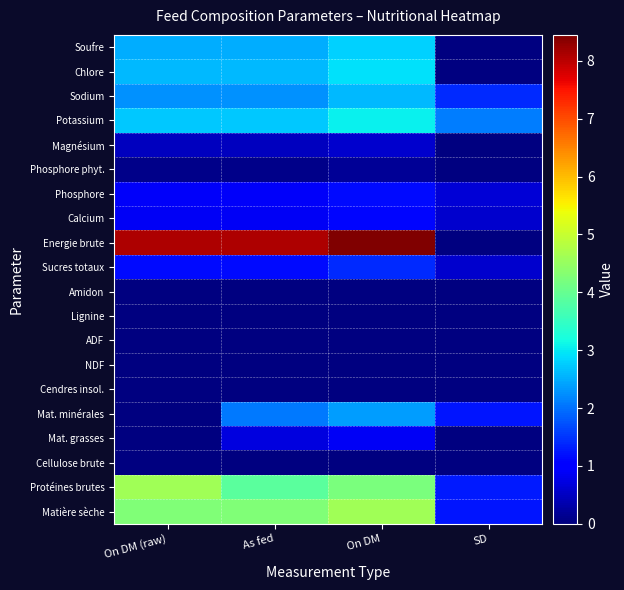

Reading right to left, extract all data points from this chart.

Matière sèche: SD=1.2	On DM=4.6	As fed=4.3	On DM (raw)=4.3
Protéines brutes: SD=1.3	On DM=4.2	As fed=3.9	On DM (raw)=4.6
Cellulose brute: SD=0.0	On DM=0.0	As fed=0.0	On DM (raw)=0.0
Mat. grasses: SD=0.0	On DM=0.9	As fed=0.7	On DM (raw)=0.0
Mat. minérales: SD=1.2	On DM=2.4	As fed=2.1	On DM (raw)=0.0
Cendres insol.: SD=0.0	On DM=0.0	As fed=0.0	On DM (raw)=0.0
NDF: SD=0.0	On DM=0.0	As fed=0.0	On DM (raw)=0.0
ADF: SD=0.0	On DM=0.0	As fed=0.0	On DM (raw)=0.0
Lignine: SD=0.0	On DM=0.0	As fed=0.0	On DM (raw)=0.0
Amidon: SD=0.0	On DM=0.0	As fed=0.0	On DM (raw)=0.0
Sucres totaux: SD=0.6	On DM=1.4	As fed=1.1	On DM (raw)=1.1
Energie brute: SD=0.0	On DM=8.4	As fed=8.1	On DM (raw)=8.1
Calcium: SD=0.6	On DM=1.1	As fed=0.9	On DM (raw)=0.9
Phosphore: SD=0.6	On DM=1.1	As fed=0.9	On DM (raw)=0.9
Phosphore phyt.: SD=0.0	On DM=0.2	As fed=0.1	On DM (raw)=0.1
Magnésium: SD=0.0	On DM=0.6	As fed=0.5	On DM (raw)=0.5
Potassium: SD=2.1	On DM=3.1	As fed=2.7	On DM (raw)=2.7
Sodium: SD=1.4	On DM=2.6	As fed=2.3	On DM (raw)=2.3
Chlore: SD=0.0	On DM=2.9	As fed=2.6	On DM (raw)=2.6
Soufre: SD=0.0	On DM=2.8	As fed=2.5	On DM (raw)=2.5